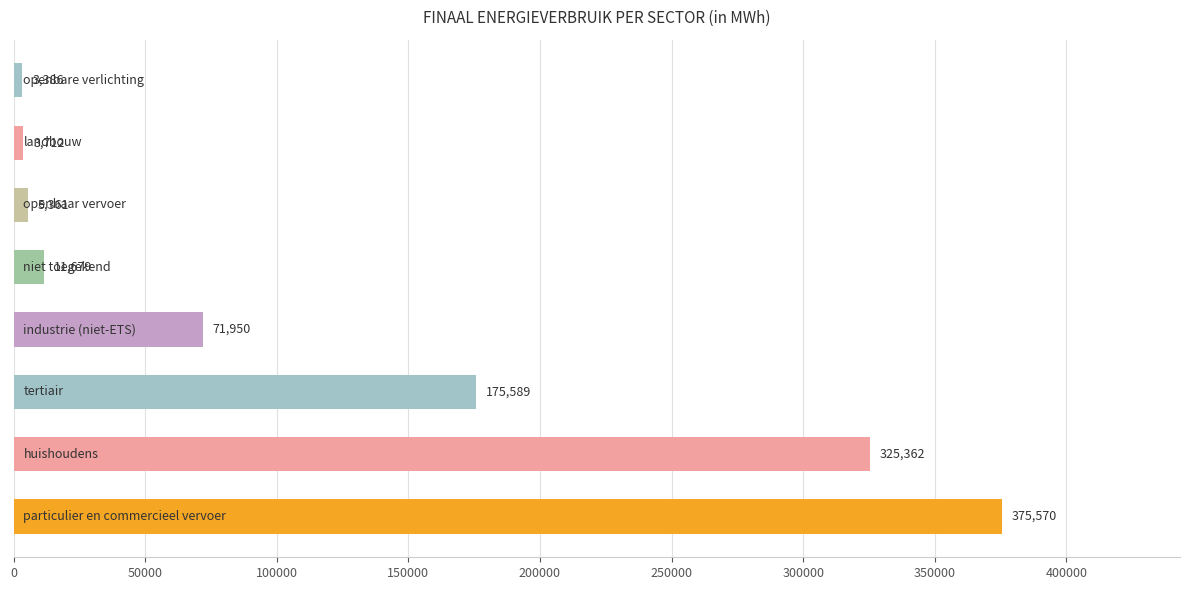

What is the greatest value displayed?

375569.6